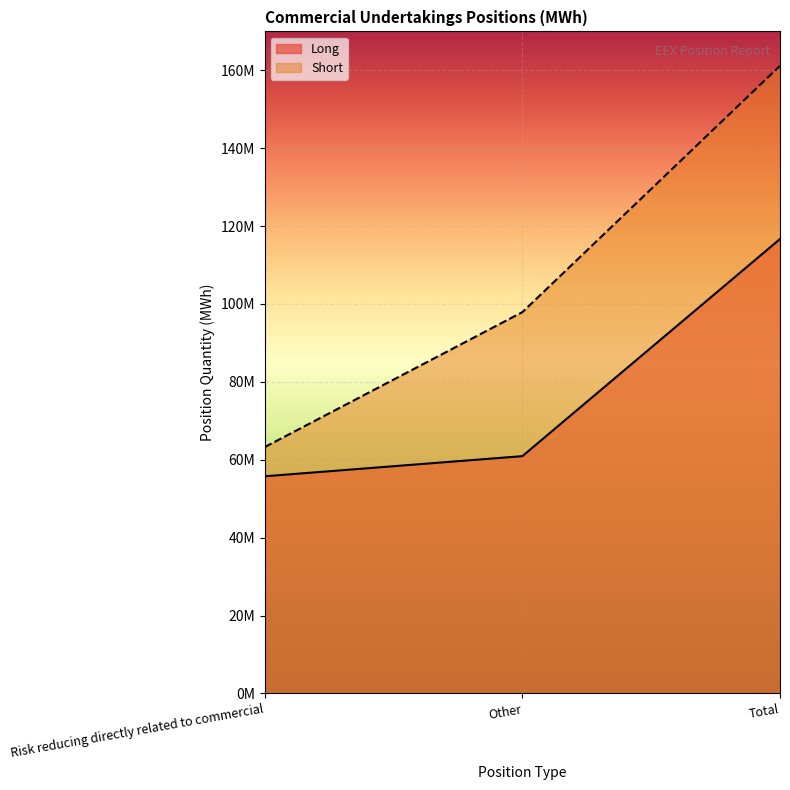

What is the sum of the Short values at Total and Risk reducing directly related to commercial?

224415589